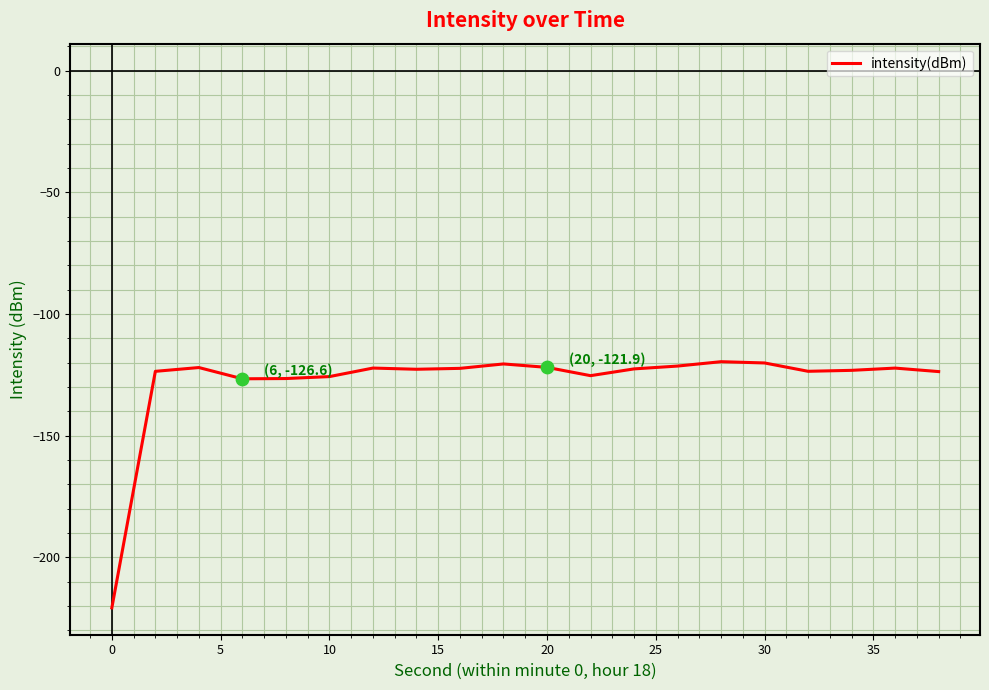

What is the minimum value shown in the chart?

-220.7